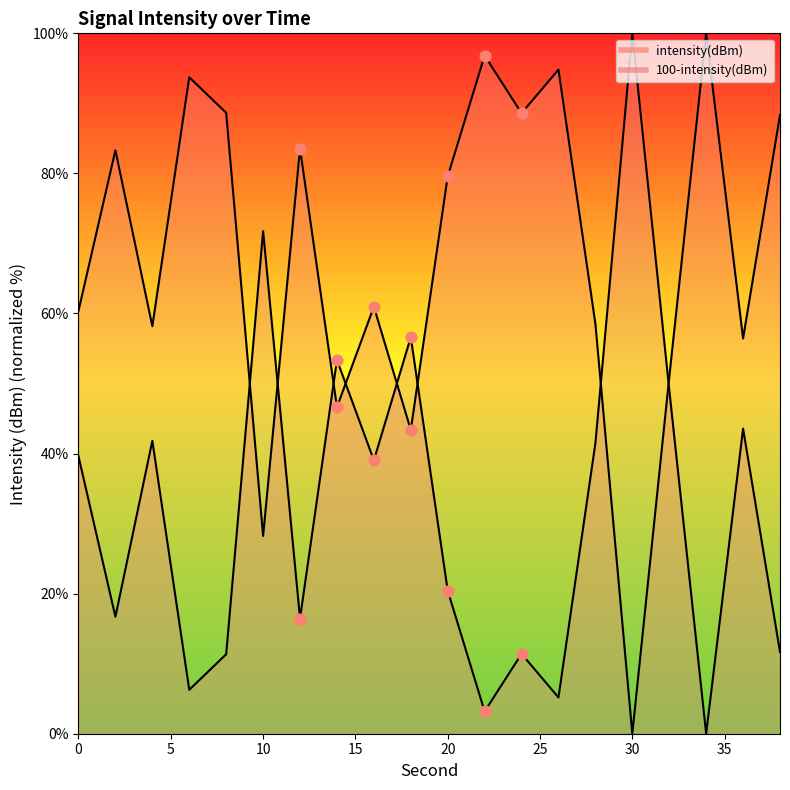

Which has a higher value, 0 or 12?

12